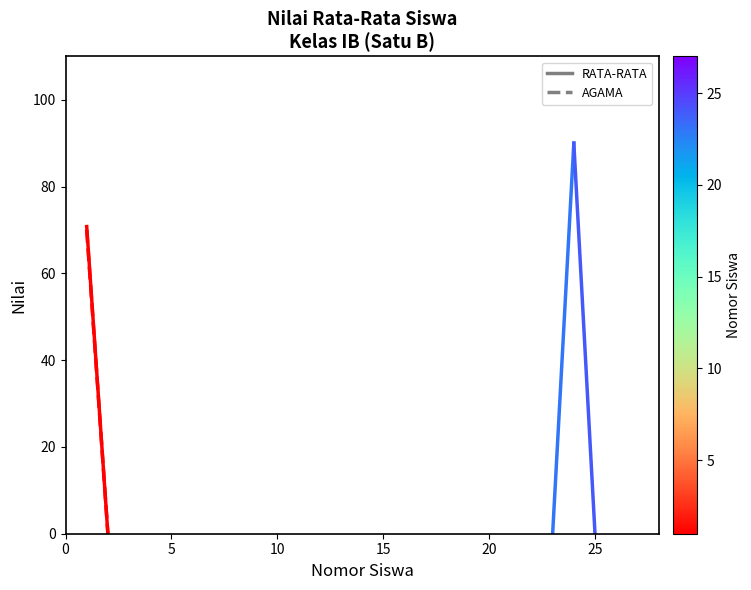

How many distinct data groups are displayed?

2